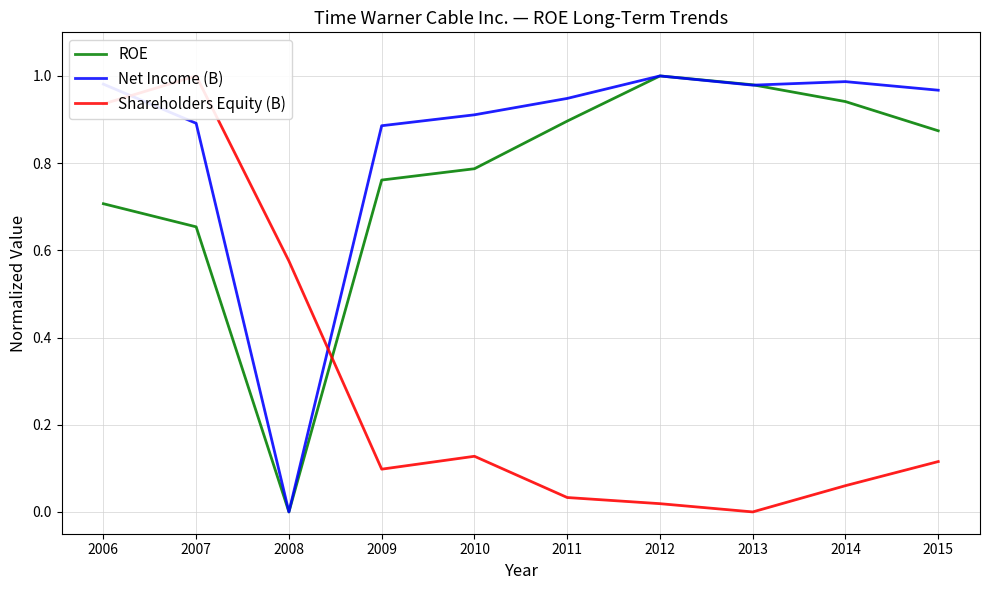

At 2015, list the series in order from smallest to largest.

Shareholders Equity (B), ROE, Net Income (B)